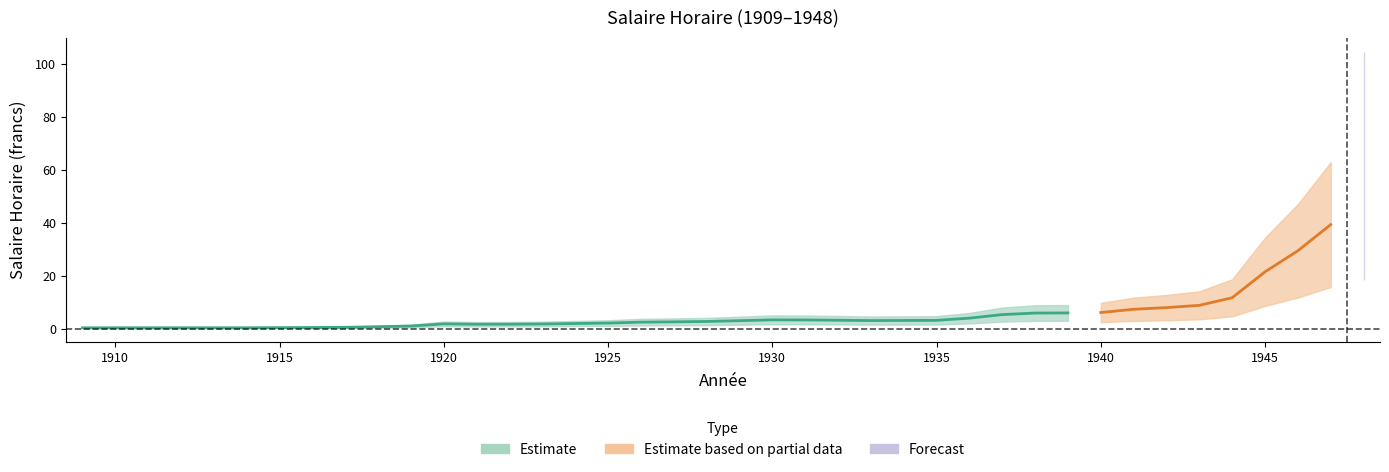

Reading left to right, what are all the values shown in this chart?

1909=0.3	1910=0.3	1911=0.3	1912=0.3	1913=0.3	1914=0.3	1915=0.4	1916=0.4	1917=0.5	1918=0.7	1919=1.0	1920=1.8	1921=1.7	1922=1.7	1923=1.8	1924=1.9	1925=2.1	1926=2.5	1927=2.6	1928=2.7	1929=3.0	1930=3.3	1931=3.3	1932=3.2	1933=3.1	1934=3.1	1935=3.1	1936=4.0	1937=5.3	1938=5.9	1939=6.0	1940=6.1	1941=7.3	1942=8.0	1943=8.8	1944=11.7	1945=21.5	1946=29.4	1947=39.3	1948=61.6